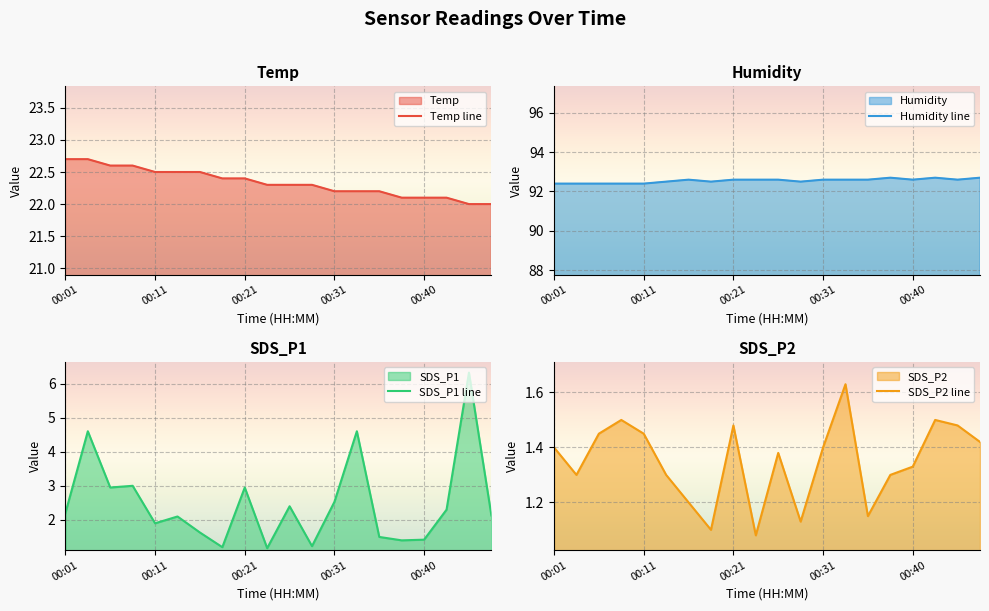

At which label does SDS_P1 line first exceed 2?

00:01